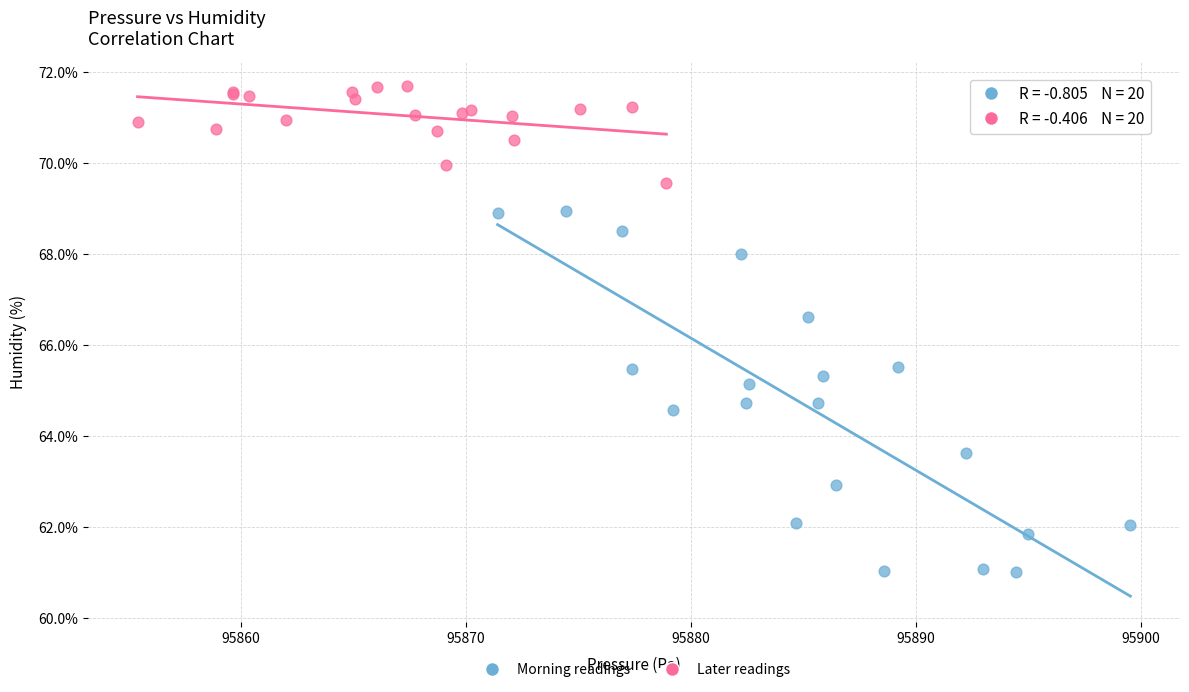

Which series has the largest Y range (max minus min)?

Morning readings